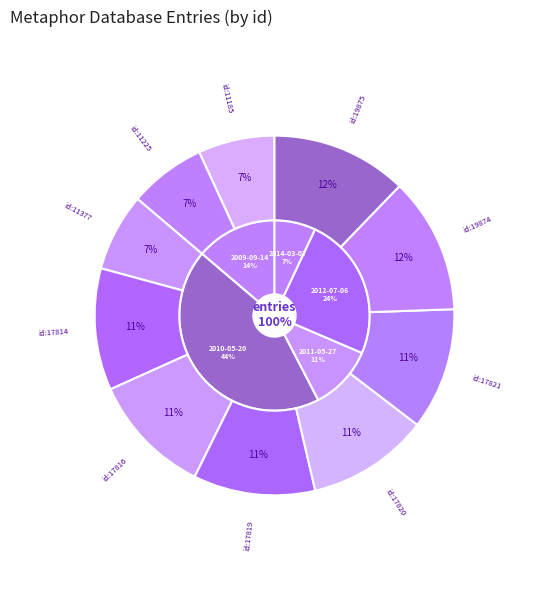

Count the number of slices in the pie.

10